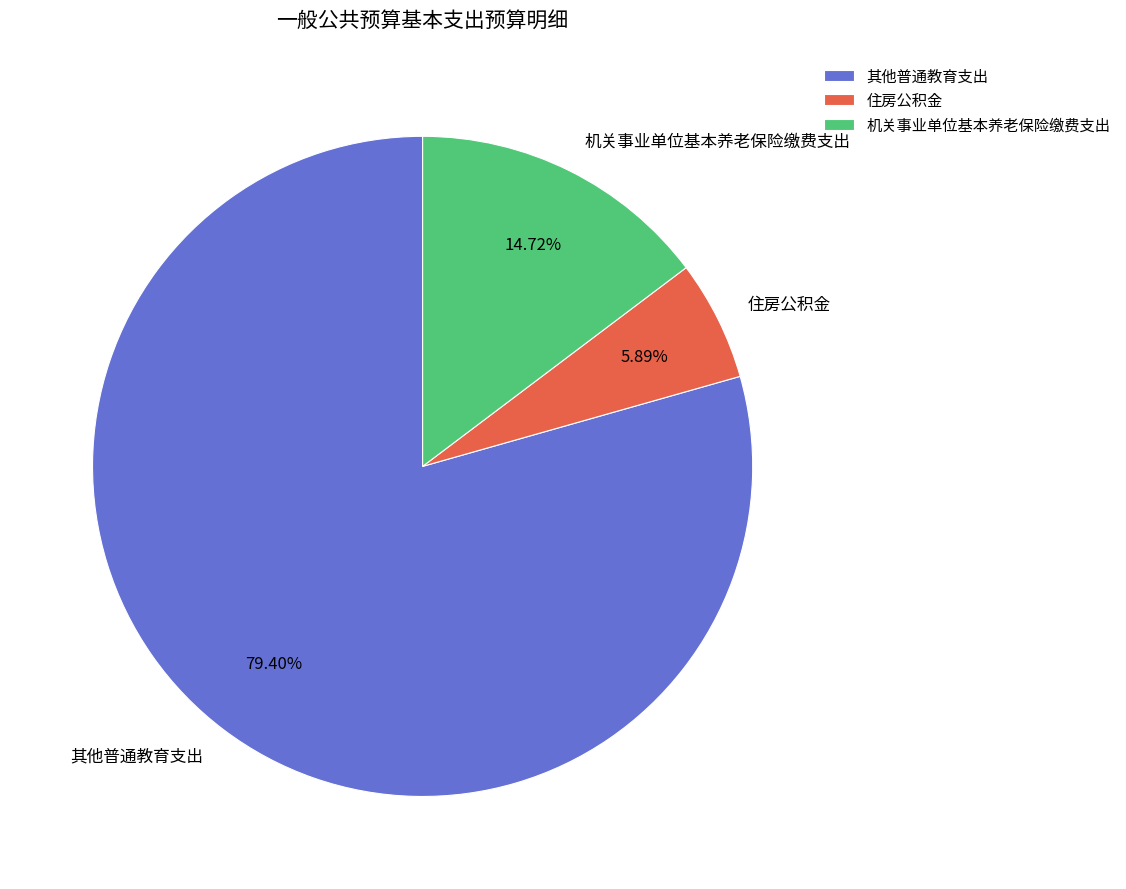

How much of the chart is everything except 其他普通教育支出?

20.6%